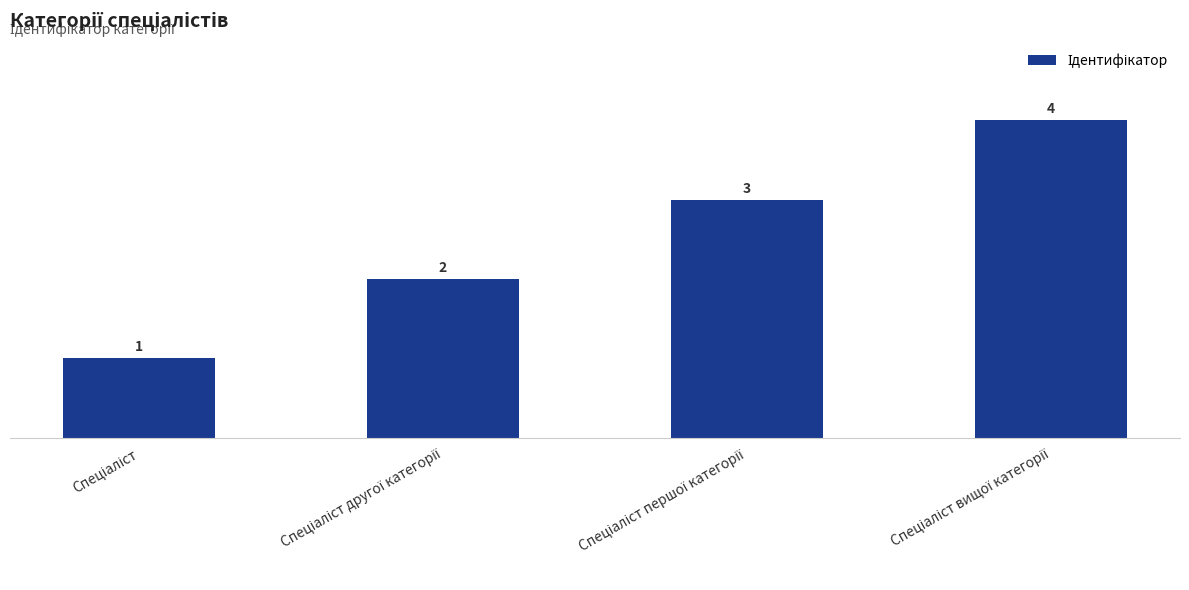

What is the maximum value shown in the chart?

4